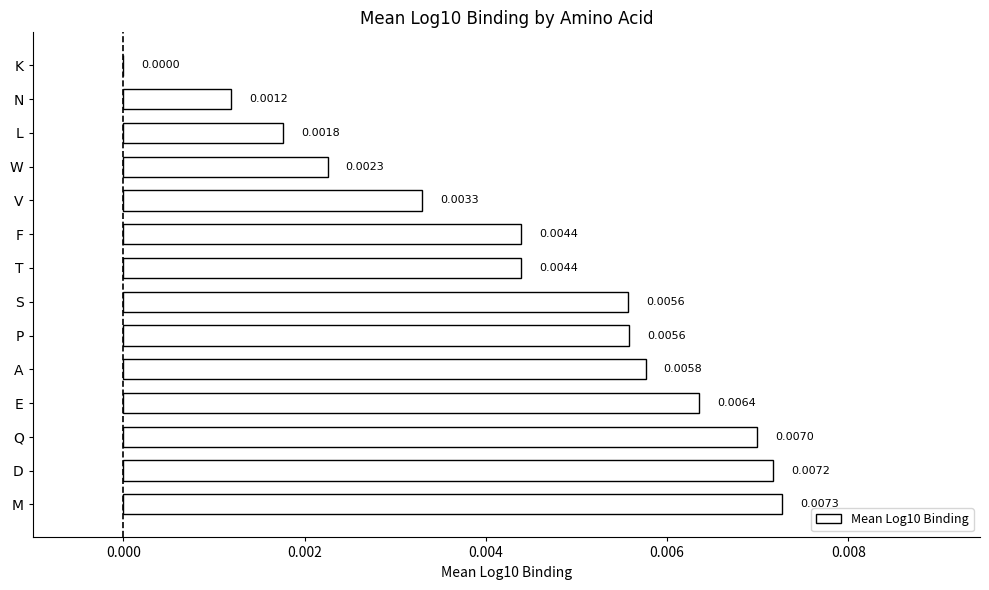

Which category has the highest value across all series?

M